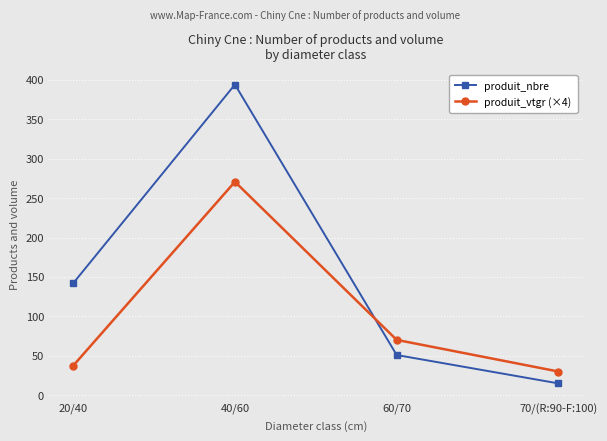

How many intersections are there between produit_vtgr (×4) and produit_nbre?

1